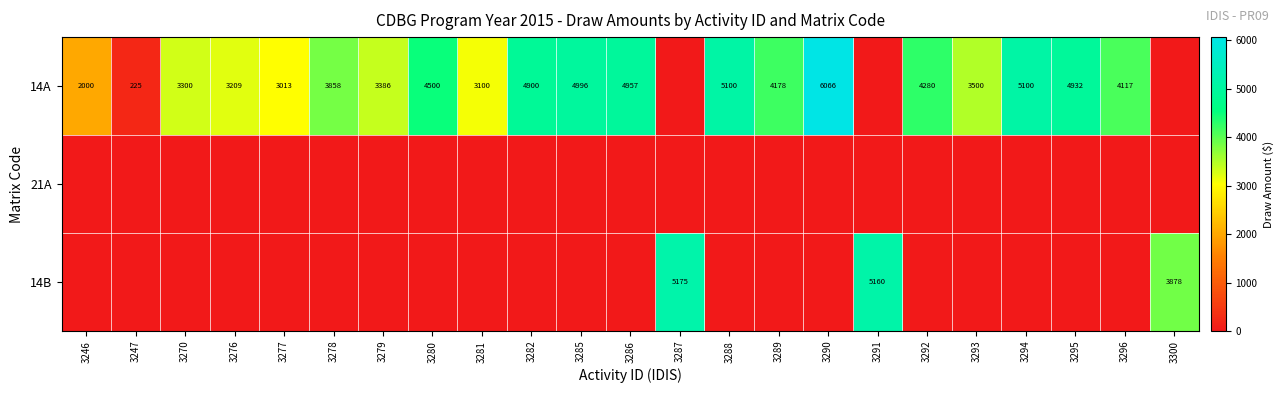

At which category is the sum across all series the highest?

3290